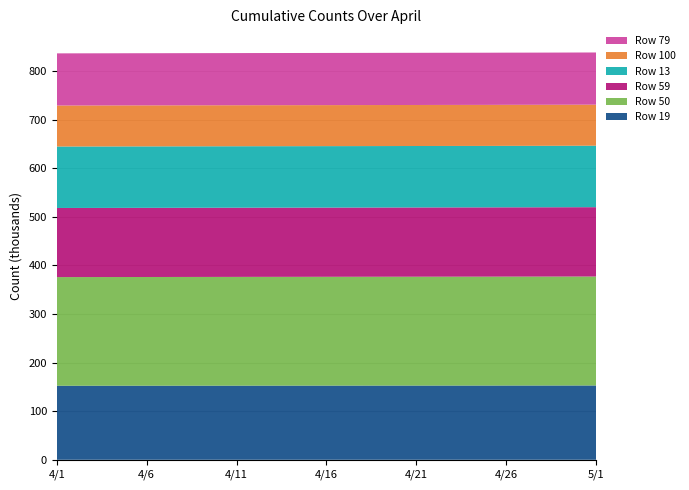

Reading left to right, extract all data points from this chart.

Row 19: 4/1=152391	4/2=152403	4/3=152425	4/4=152440	4/5=152485	4/6=152495	4/7=152507	4/8=152528	4/9=152541	4/10=152552	4/11=152572	4/12=152602	4/13=152612	4/14=152629	4/15=152648	4/16=152663	4/17=152683	4/18=152709	4/19=152728	4/20=152741	4/21=152745	4/22=152765	4/23=152781	4/24=152789	4/25=152802	4/26=152847	4/27=152859	4/28=152877	4/29=152894	4/30=152919	5/1=152933
Row 50: 4/1=223636	4/2=223660	4/3=223684	4/4=223703	4/5=223725	4/6=223746	4/7=223758	4/8=223793	4/9=223813	4/10=223843	4/11=223863	4/12=223900	4/13=223912	4/14=223926	4/15=223951	4/16=223981	4/17=223994	4/18=224009	4/19=224022	4/20=224068	4/21=224079	4/22=224102	4/23=224123	4/24=224138	4/25=224154	4/26=224192	4/27=224201	4/28=224218	4/29=224248	4/30=224279	5/1=224288
Row 59: 4/1=142278	4/2=142286	4/3=142295	4/4=142315	4/5=142335	4/6=142344	4/7=142368	4/8=142388	4/9=142398	4/10=142416	4/11=142437	4/12=142448	4/13=142456	4/14=142462	4/15=142471	4/16=142476	4/17=142480	4/18=142490	4/19=142509	4/20=142518	4/21=142536	4/22=142559	4/23=142577	4/24=142584	4/25=142591	4/26=142598	4/27=142604	4/28=142625	4/29=142647	4/30=142672	5/1=142694
Row 13: 4/1=126481	4/2=126484	4/3=126484	4/4=126484	4/5=126484	4/6=126484	4/7=126484	4/8=126484	4/9=126484	4/10=126484	4/11=126485	4/12=126485	4/13=126485	4/14=126485	4/15=126485	4/16=126485	4/17=126485	4/18=126485	4/19=126485	4/20=126485	4/21=126486	4/22=126486	4/23=126486	4/24=126487	4/25=126493	4/26=126517	4/27=126522	4/28=126522	4/29=126539	4/30=126566	5/1=126577
Row 100: 4/1=84405	4/2=84408	4/3=84409	4/4=84411	4/5=84411	4/6=84411	4/7=84411	4/8=84411	4/9=84412	4/10=84413	4/11=84413	4/12=84413	4/13=84413	4/14=84413	4/15=84413	4/16=84421	4/17=84439	4/18=84445	4/19=84446	4/20=84447	4/21=84447	4/22=84447	4/23=84450	4/24=84452	4/25=84460	4/26=84475	4/27=84477	4/28=84479	4/29=84479	4/30=84482	5/1=84483
Row 79: 4/1=107350	4/2=107351	4/3=107352	4/4=107352	4/5=107352	4/6=107355	4/7=107359	4/8=107360	4/9=107361	4/10=107361	4/11=107361	4/12=107364	4/13=107366	4/14=107366	4/15=107366	4/16=107367	4/17=107371	4/18=107375	4/19=107375	4/20=107377	4/21=107380	4/22=107381	4/23=107385	4/24=107386	4/25=107386	4/26=107386	4/27=107387	4/28=107391	4/29=107391	4/30=107396	5/1=107396